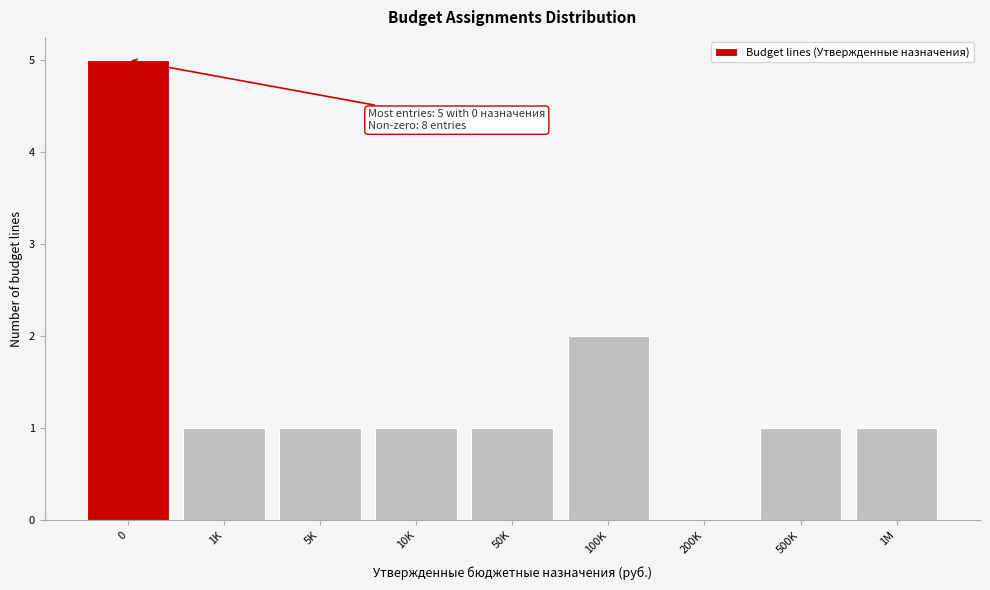

Reading left to right, list all the values displayed in this chart.

0=5	1K=1	5K=1	10K=1	50K=1	100K=2	200K=0	500K=1	1M=1